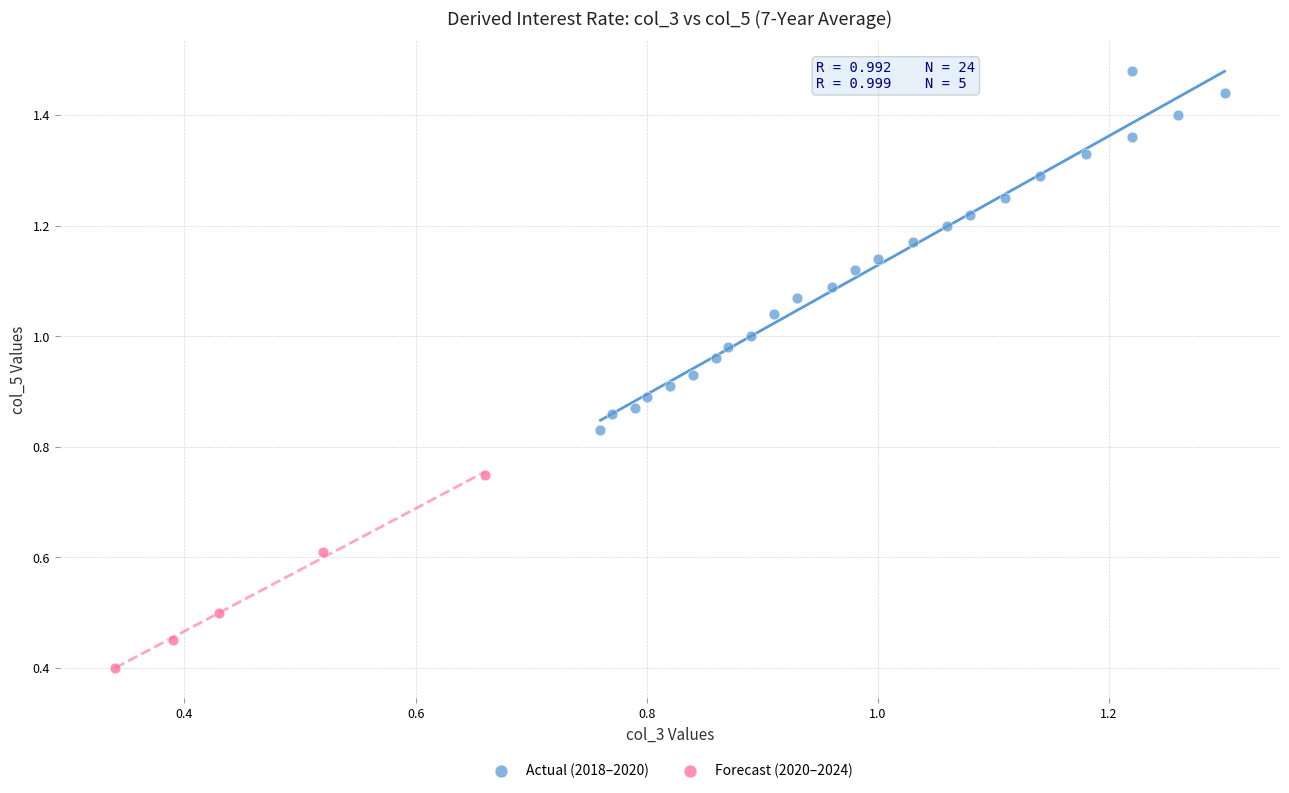

Which series reaches the minimum Y coordinate?

Forecast (2020–2024)